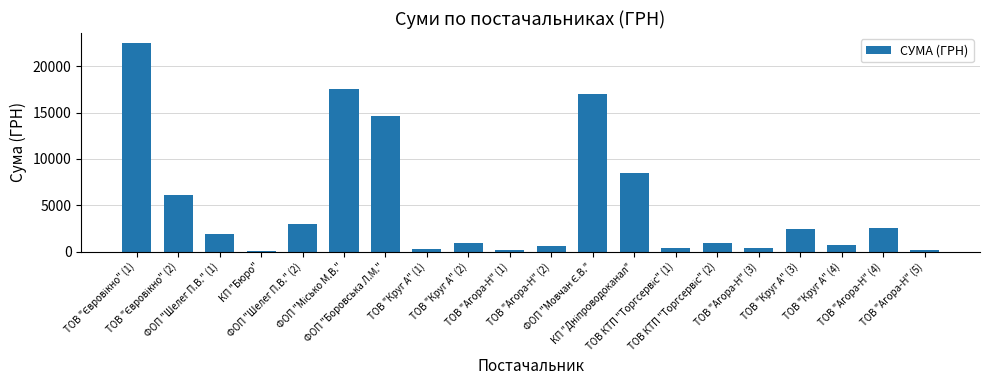

What is the average value?

5033.8